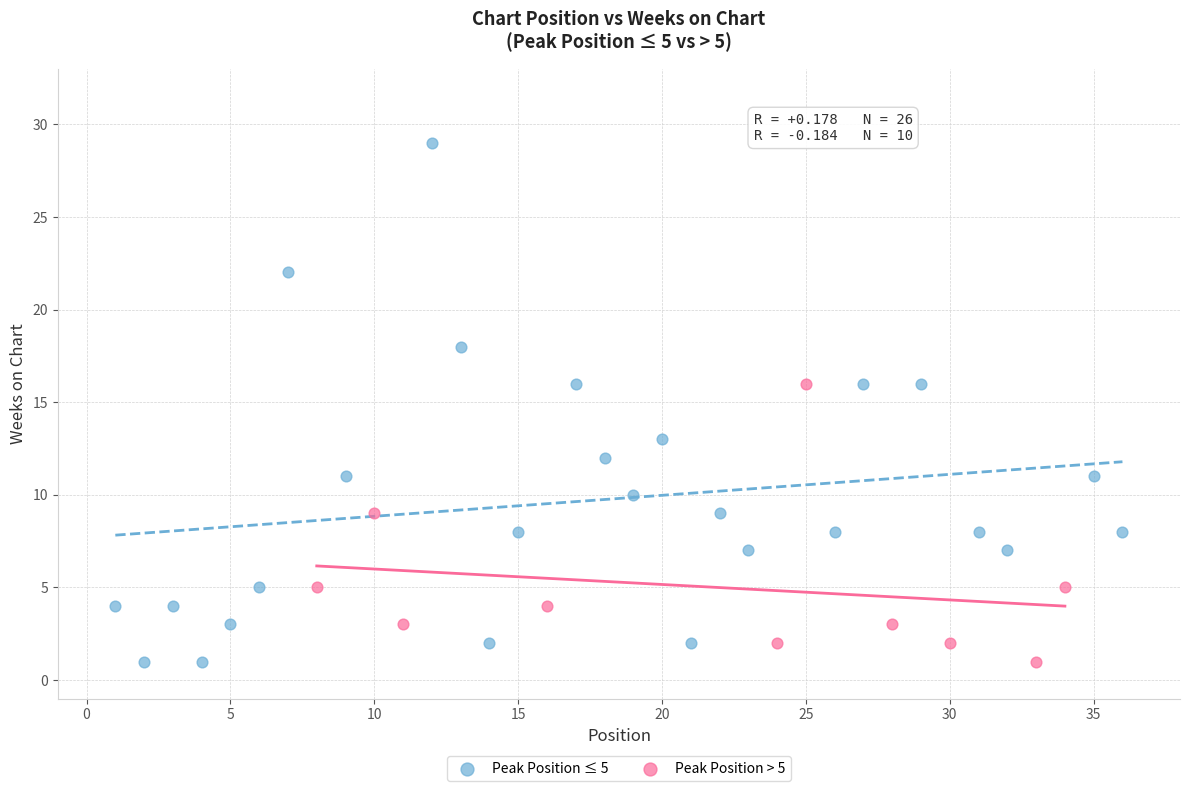

What are all the series names shown in the legend?

Peak Position ≤ 5, Peak Position > 5